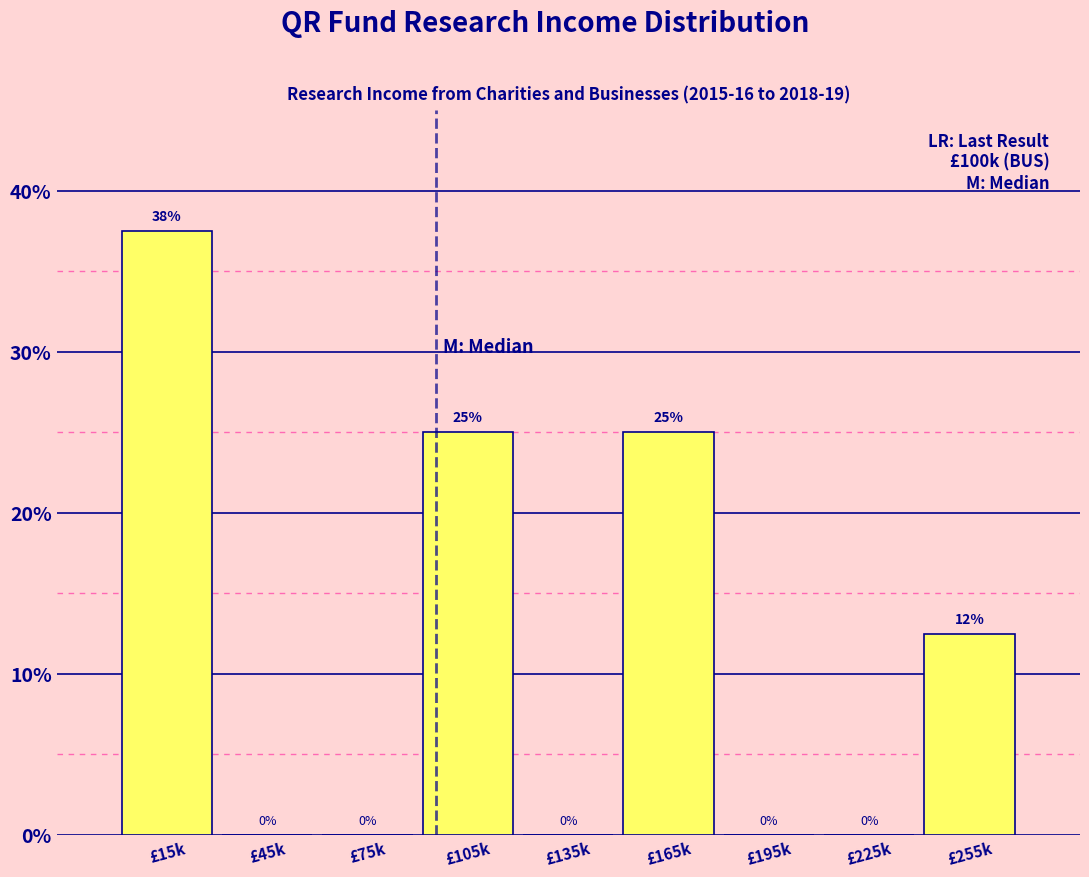

How many values are between 0 and 25?

8